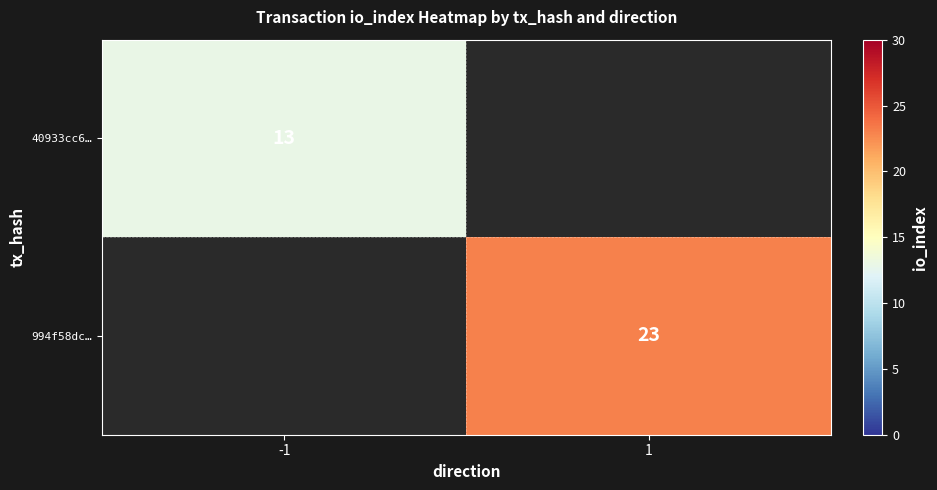

Is it true that 994f58dc… equals 14 at 1?

False